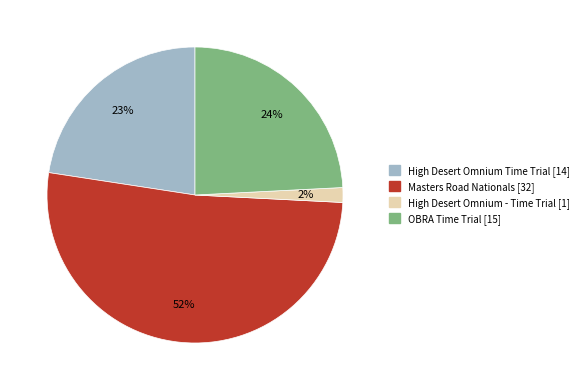

The Masters Road Nationals slice represents 52% of the pie. True or false?

True